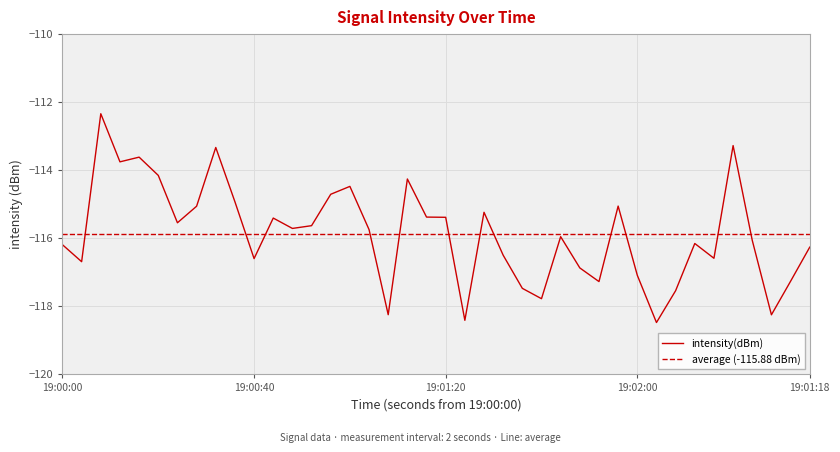

What is the lowest value of the intensity(dBm) series?

-118.5